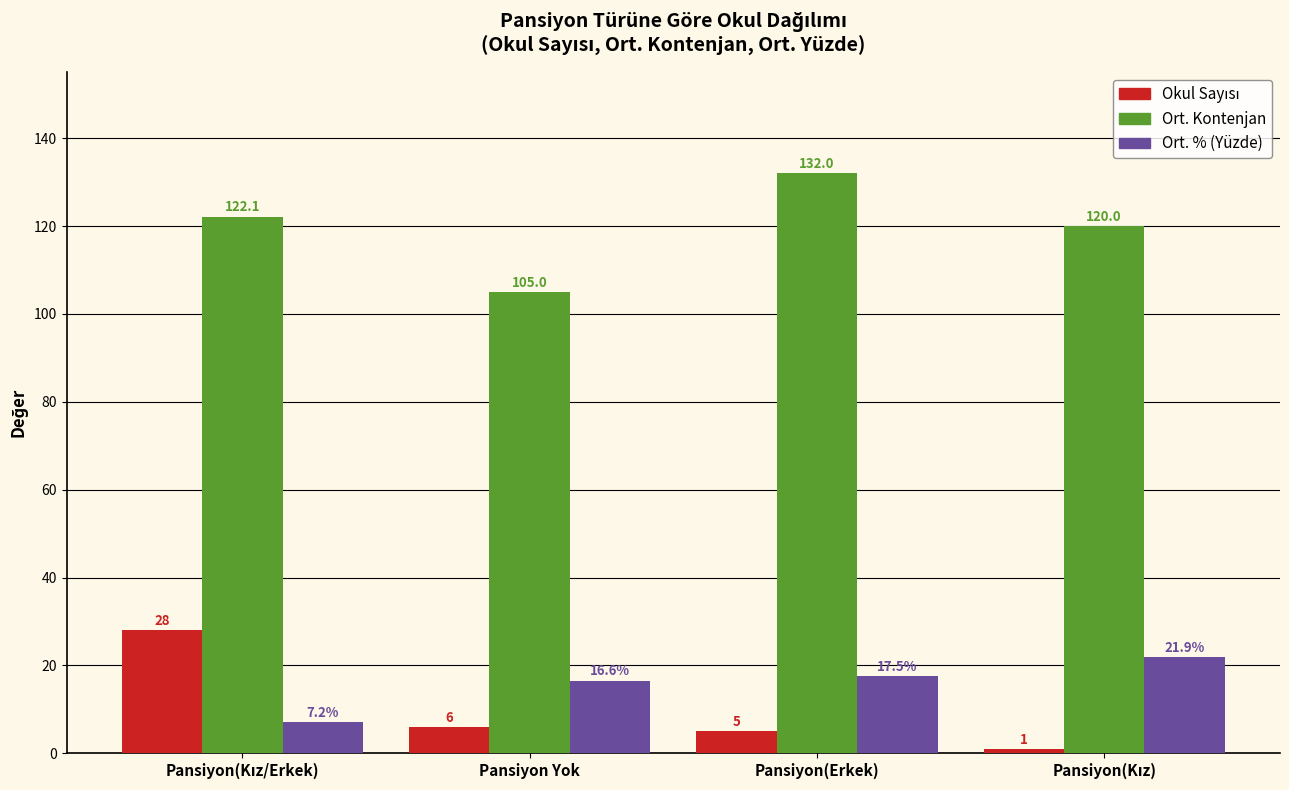

What is the total value across all series at Pansiyon(Erkek)?

154.5